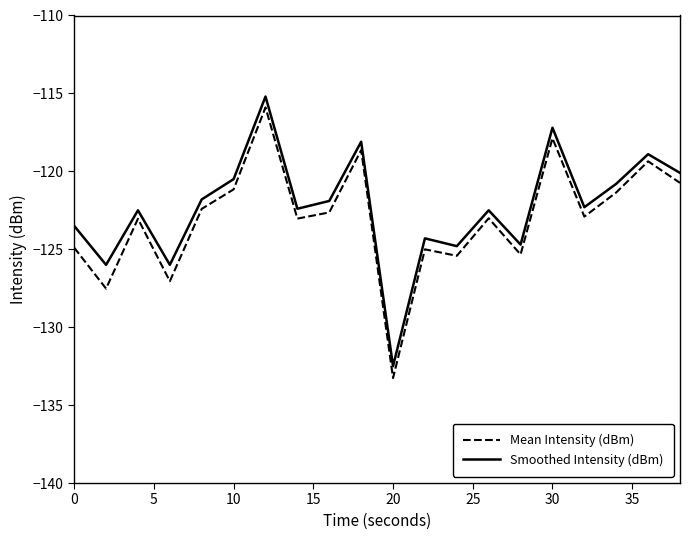

True or false: Smoothed Intensity (dBm) and Mean Intensity (dBm) cross at least once.

False